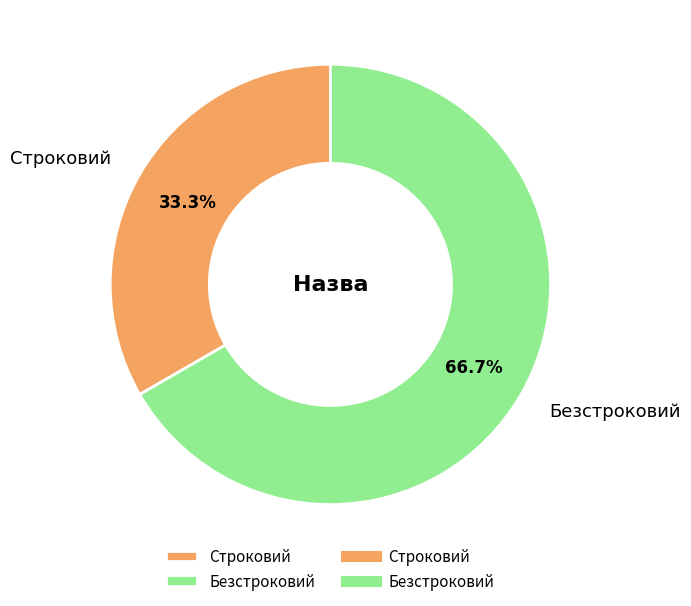

Rank the categories by value from highest to lowest.

Безстроковий, Строковий